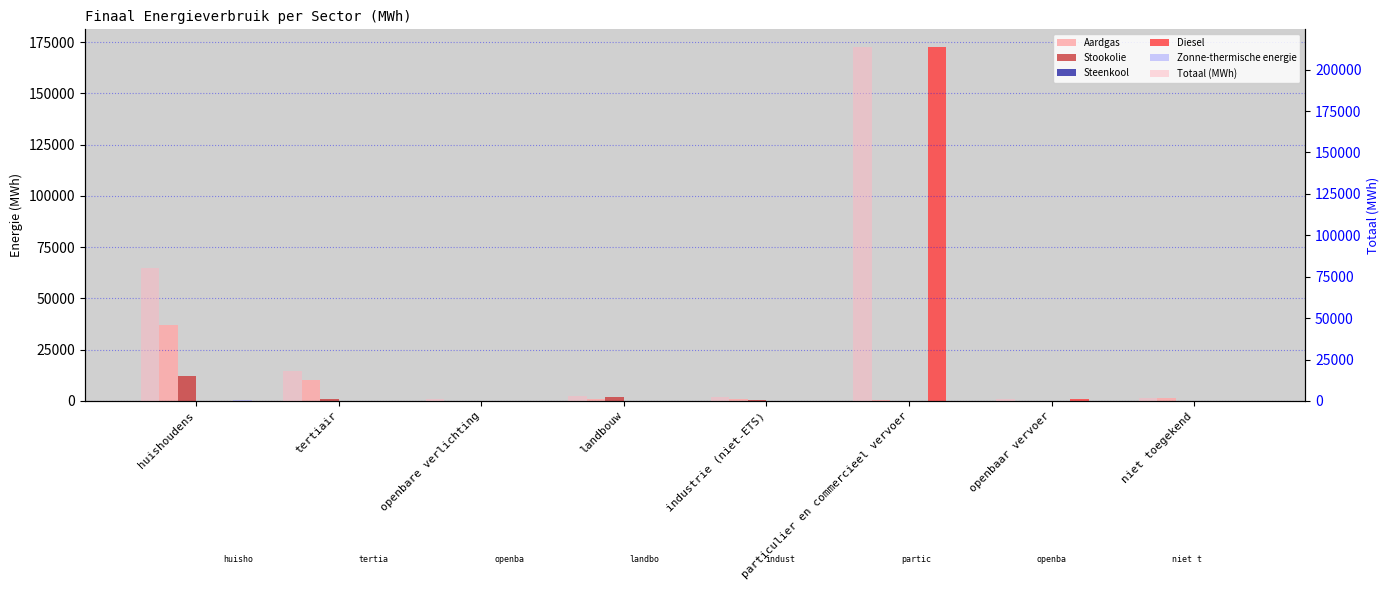

Reading left to right, what are all the values shown in this chart?

Aardgas: huishoudens=36977.9	tertiair=10400.7	openbare verlichting=0.0	landbouw=771.4	industrie (niet-ETS)=773.3	particulier en commercieel vervoer=368.5	openbaar vervoer=0.0	niet toegekend=1379.4
Stookolie: huishoudens=11984.5	tertiair=733.6	openbare verlichting=0.0	landbouw=1722.5	industrie (niet-ETS)=462.5	particulier en commercieel vervoer=0.0	openbaar vervoer=0.0	niet toegekend=0.0
Steenkool: huishoudens=0.0	tertiair=0.0	openbare verlichting=0.0	landbouw=134.3	industrie (niet-ETS)=1.4	particulier en commercieel vervoer=0.0	openbaar vervoer=0.0	niet toegekend=0.0
Diesel: huishoudens=0.0	tertiair=0.0	openbare verlichting=0.0	landbouw=0.0	industrie (niet-ETS)=0.0	particulier en commercieel vervoer=172657.2	openbaar vervoer=1015.8	niet toegekend=0.0
Zonne-thermische energie: huishoudens=315.4	tertiair=4.9	openbare verlichting=0.0	landbouw=0.0	industrie (niet-ETS)=0.0	particulier en commercieel vervoer=0.0	openbaar vervoer=0.0	niet toegekend=0.0
Totaal (MWh): huishoudens=80132.2	tertiair=17993.0	openbare verlichting=930.2	landbouw=3153.2	industrie (niet-ETS)=2490.6	particulier en commercieel vervoer=213671.0	openbaar vervoer=1072.2	niet toegekend=1990.7